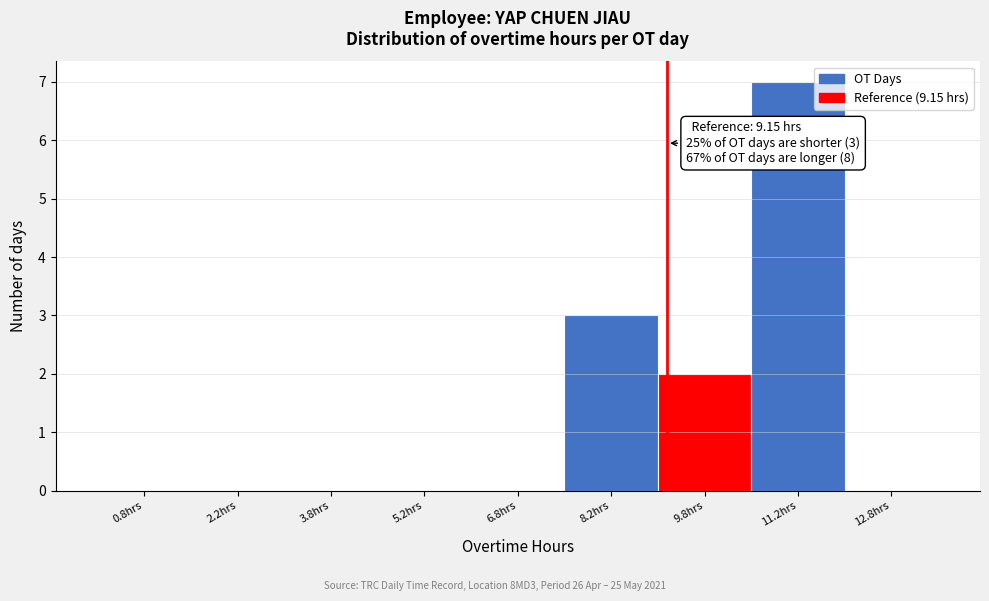

Over which range of the x-axis is the bar tallest?

10.5 to 12.0